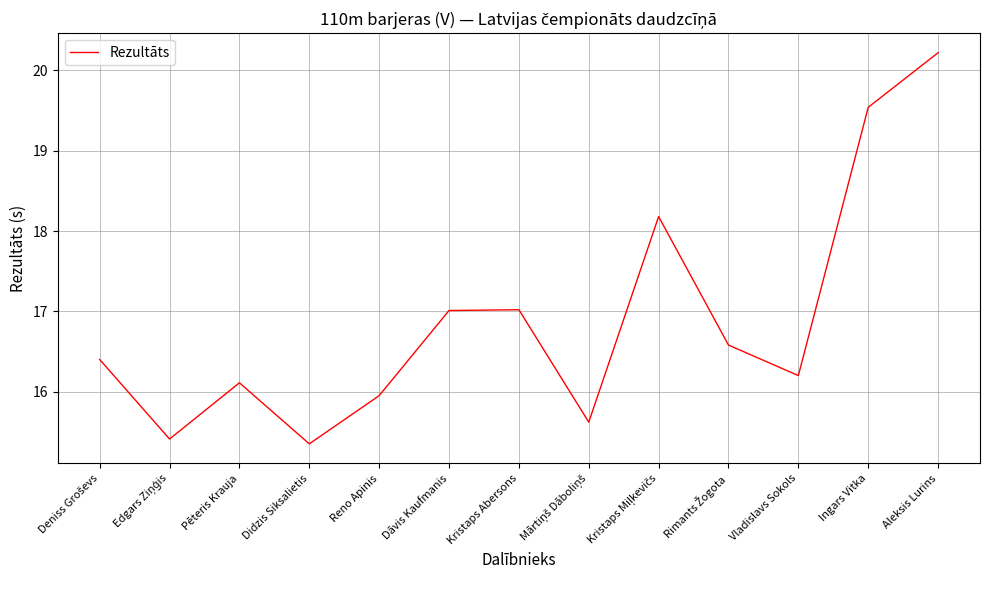

The value at Pēteris Krauja is 16.1. True or false?

True